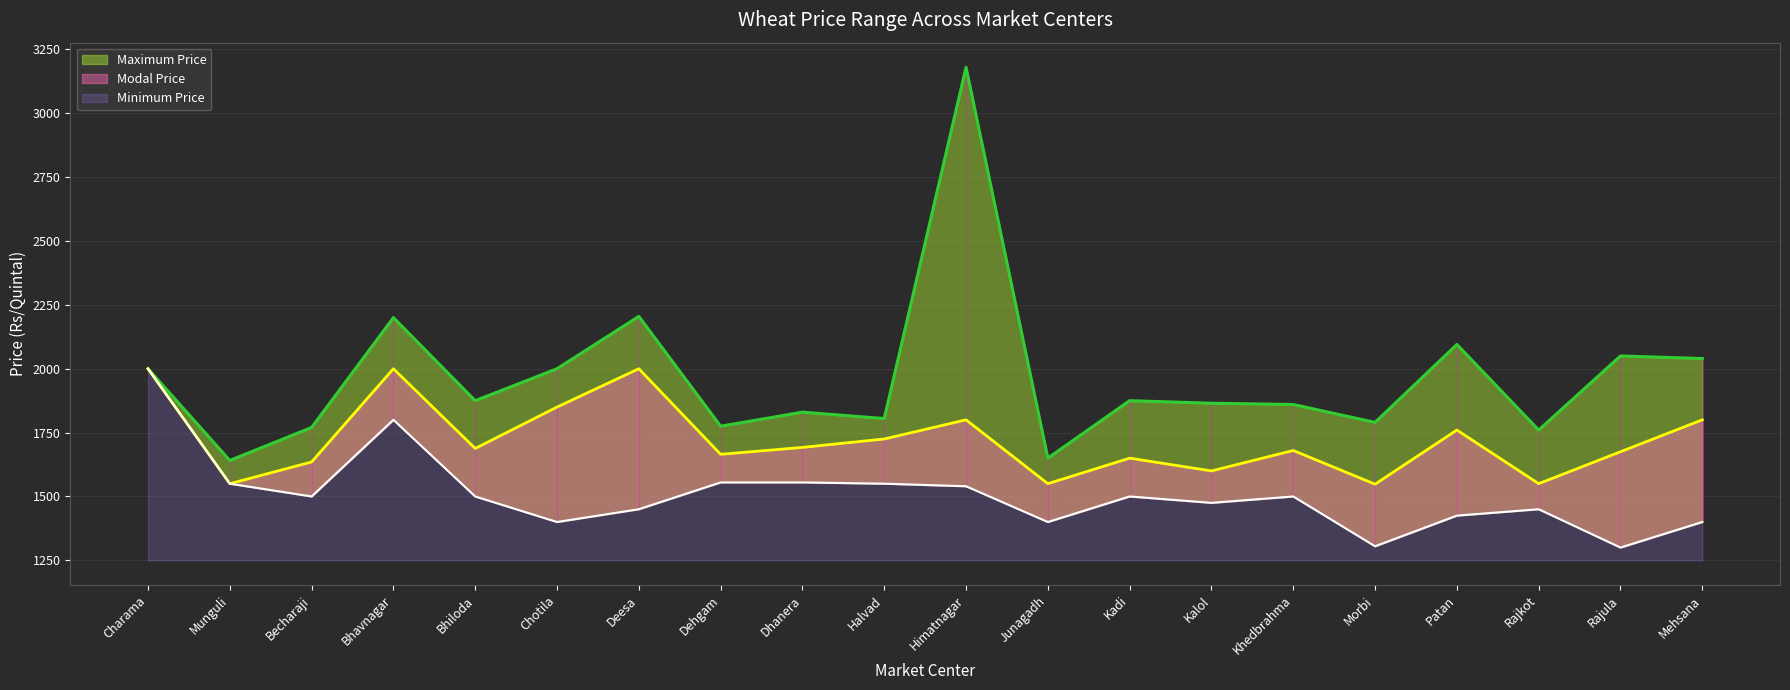

Which series has the widest spread of values?

Maximum Price